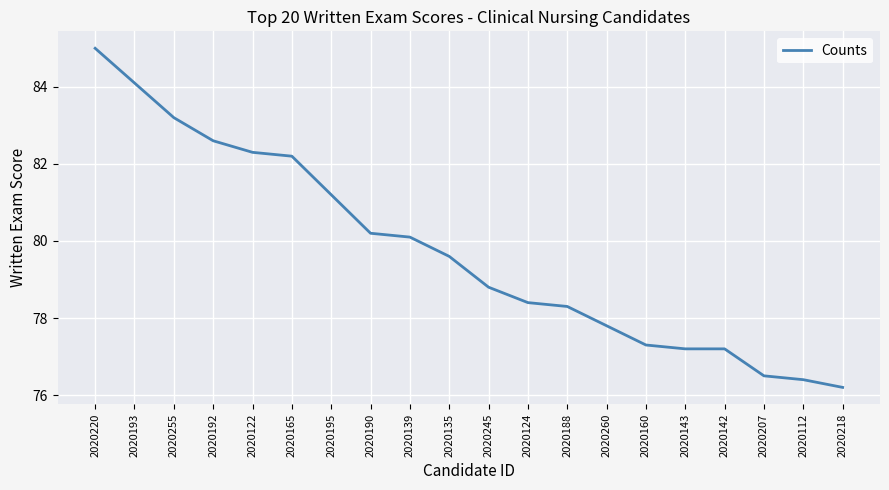

What is the change in value from 2020135 to 2020245?

-0.8